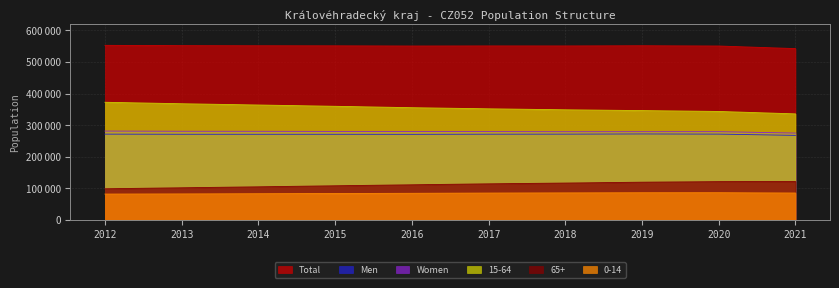

What is the smallest value displayed?

81789